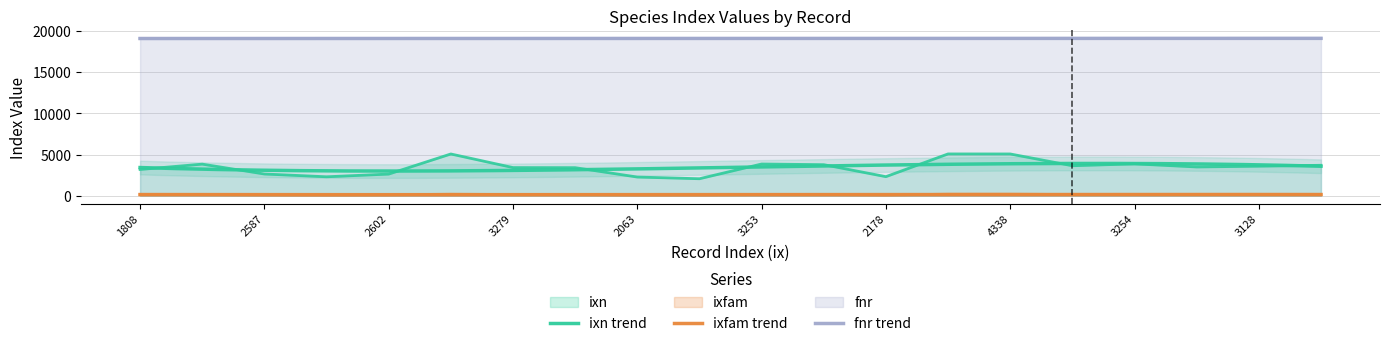

True or false: ixfam and ixn intersect in this chart.

False